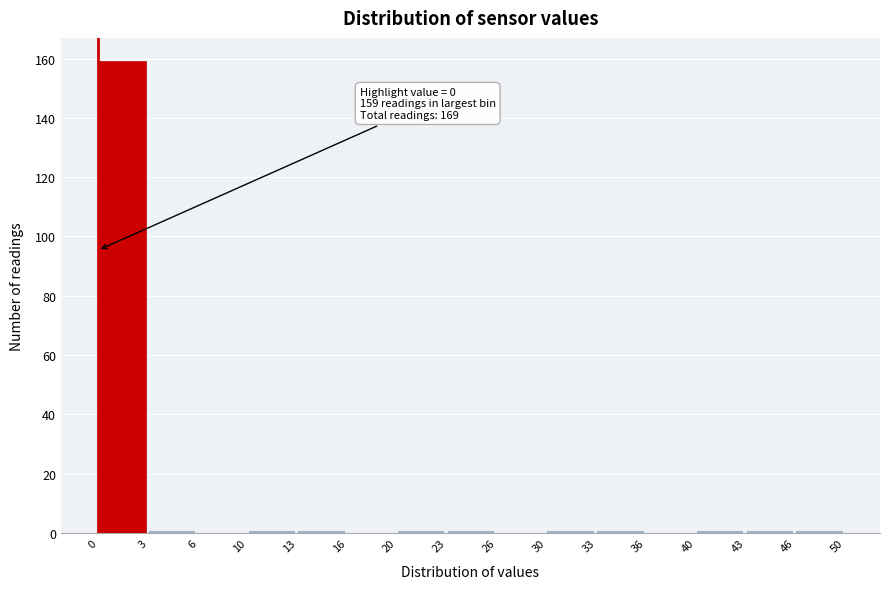

Reading left to right, extract all data points from this chart.

0=159	3=1	6=0	10=1	13=1	16=0	20=1	23=1	26=0	30=1	33=1	36=0	40=1	43=1	46=1